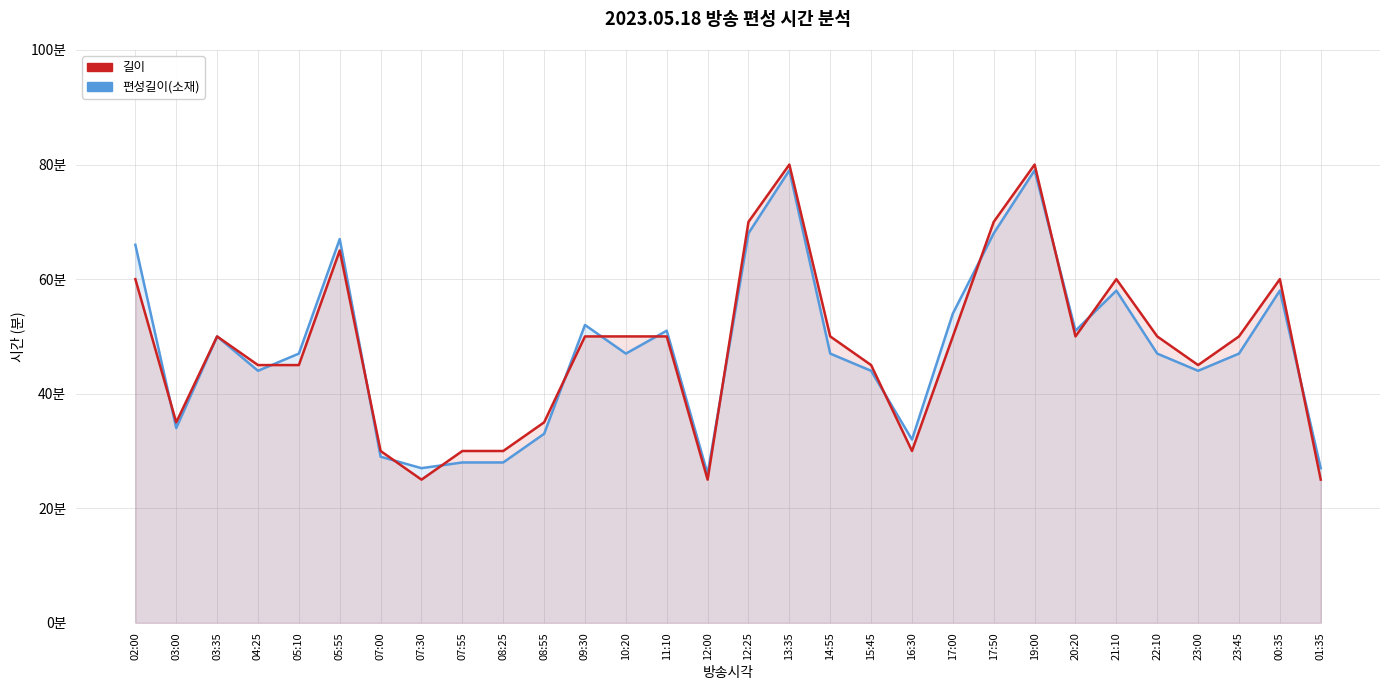

The 길이 series shows 60 at 00:35. True or false?

True